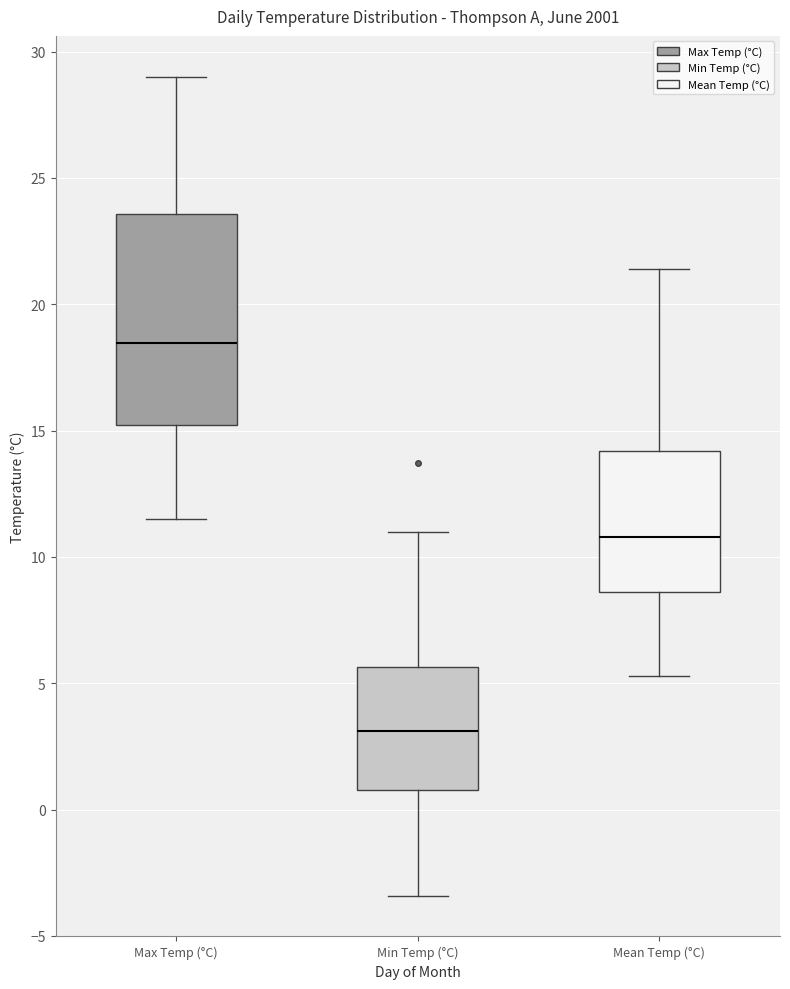

Reading left to right, transcribe this box plot: for each box, give where its median line is, the range the box spans, and where its two whiskers end, as read against the y-axis. The values are not printed on the chart, so give them approximately, as read against the axis.

Max Temp (°C): median 18.5, box 15.0 to 23.5, whiskers 11.5 to 29.0
Min Temp (°C): median 3.0, box 1.0 to 5.5, whiskers -3.5 to 11.0
Mean Temp (°C): median 11.0, box 8.5 to 14.0, whiskers 5.5 to 21.5